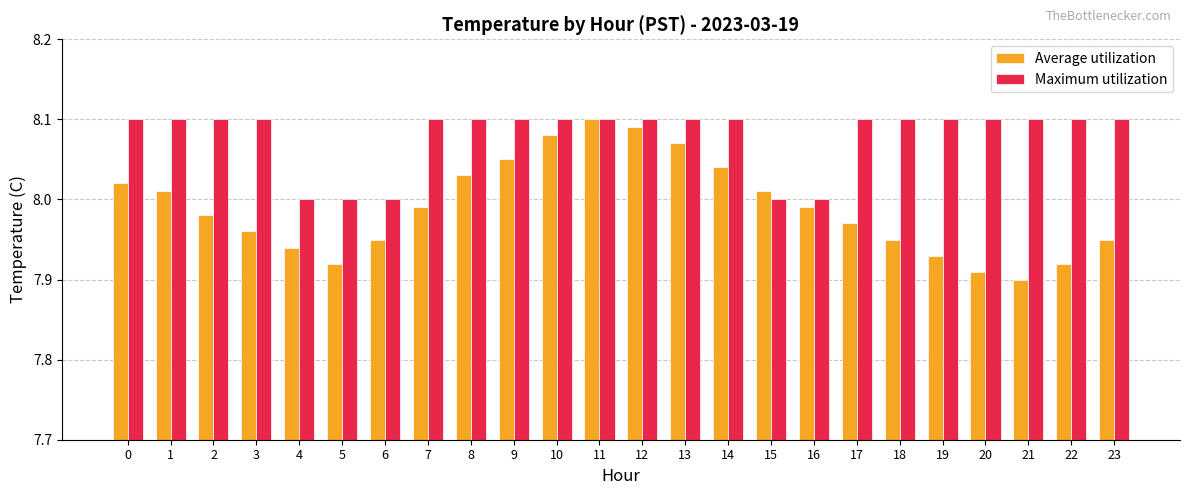

At how many categories does at least one series exceed 7?

24